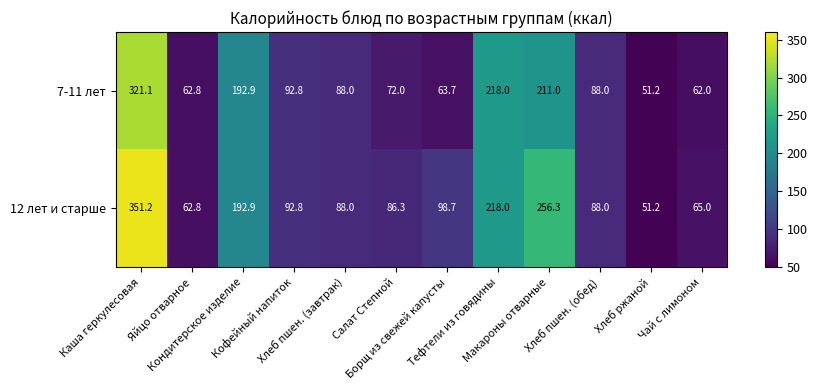

Which series has the largest range (max minus min)?

12 лет и старше